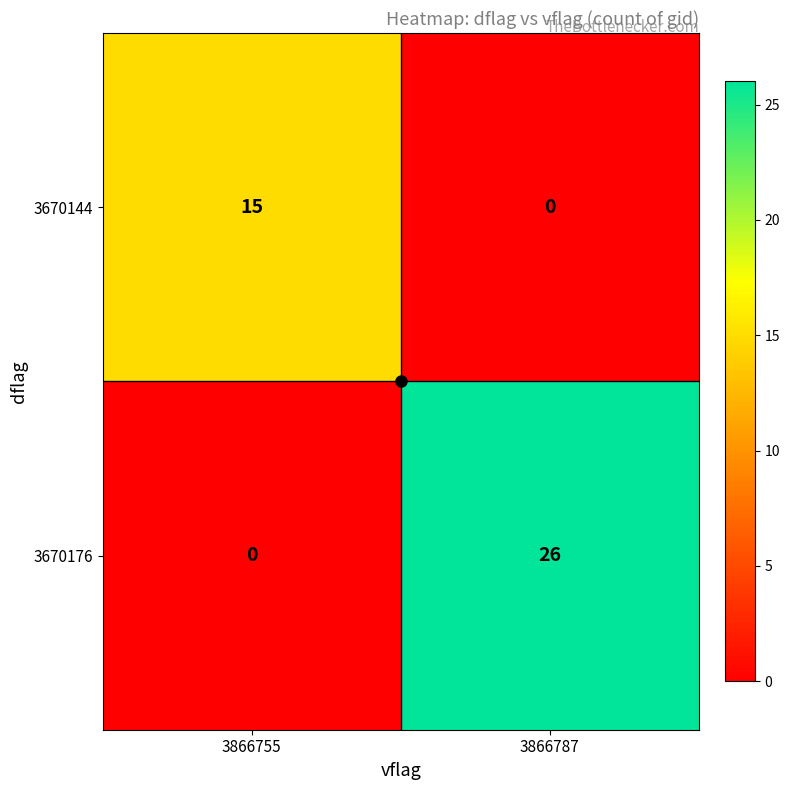

Which series changed the most between 3866755 and 3866787?

3670176